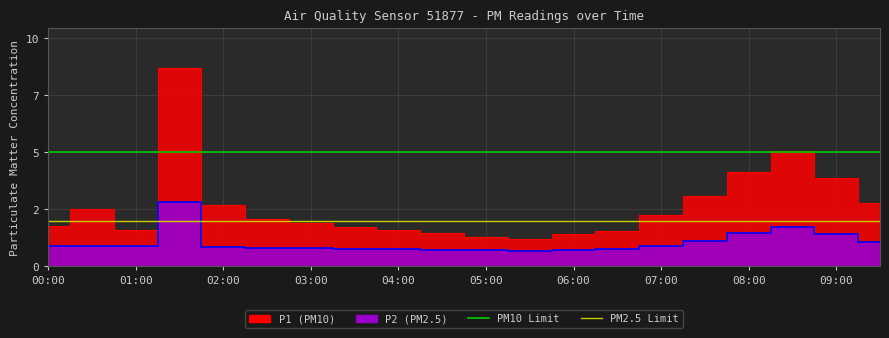

List the labels in order of PM10 Limit value, smallest first.

00:00, 01:00